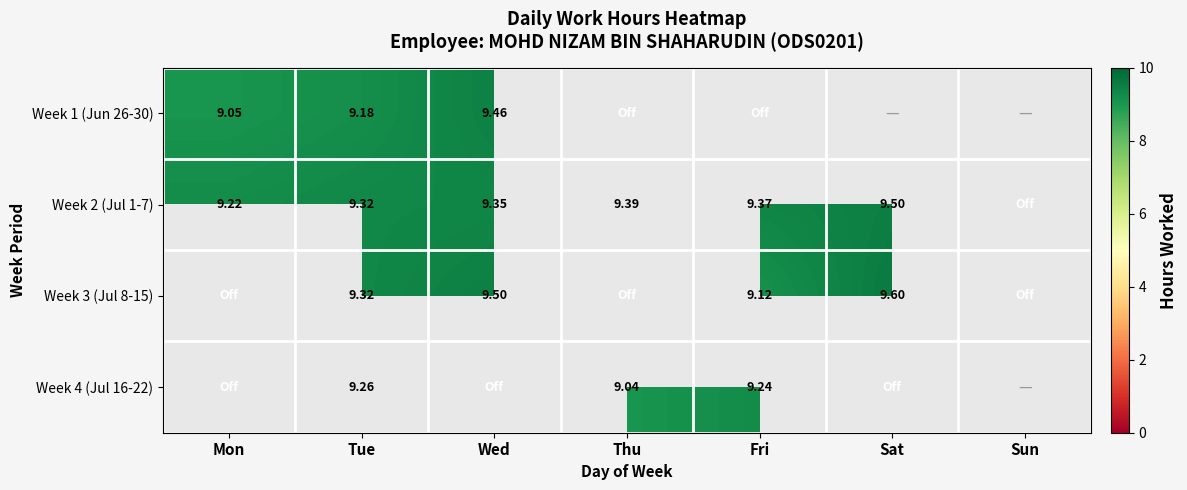

Is it true that Week 1 (Jun 26-30) equals 15.6 at Wed?

False